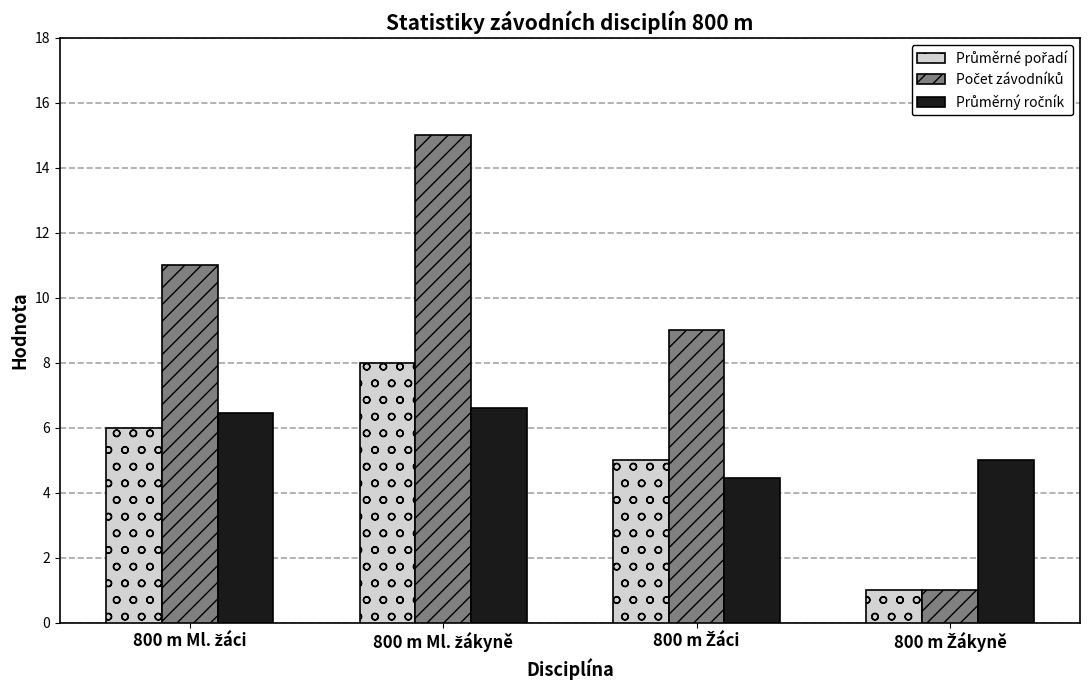

What is the greatest value displayed?

15.0